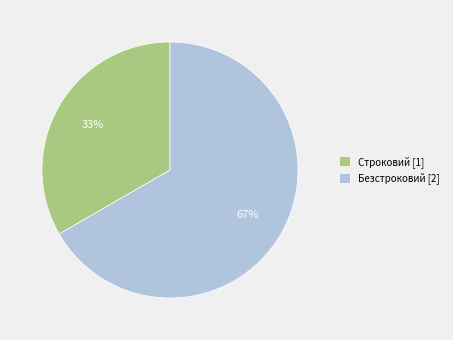

The Строковий slice represents 33% of the pie. True or false?

True